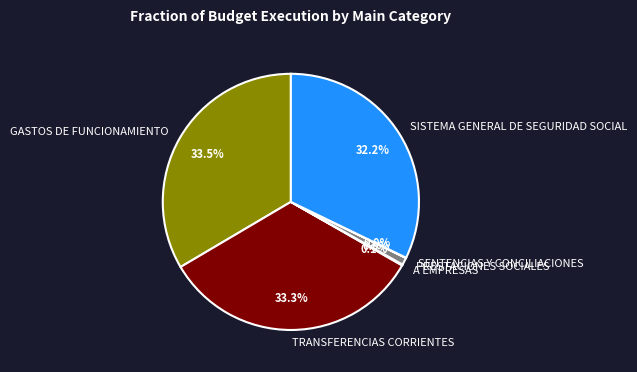

Is TRANSFERENCIAS CORRIENTES the majority of the pie?

No